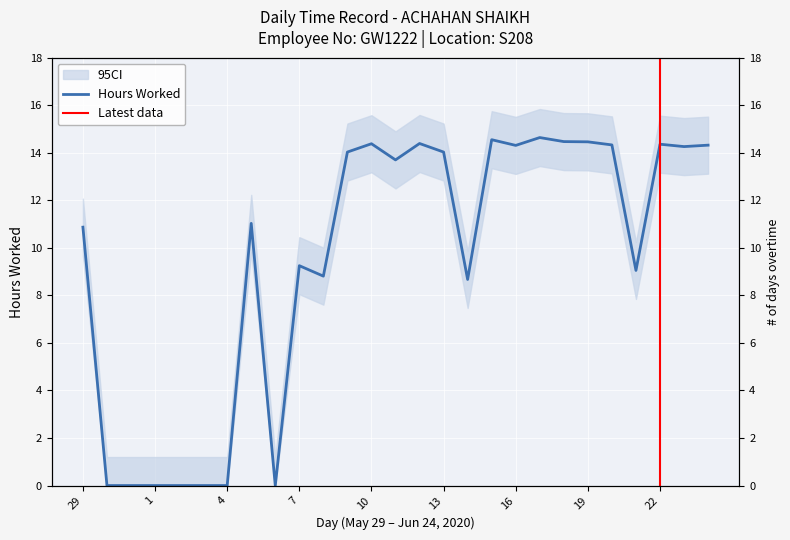

The value at 4 is 0.0. True or false?

True